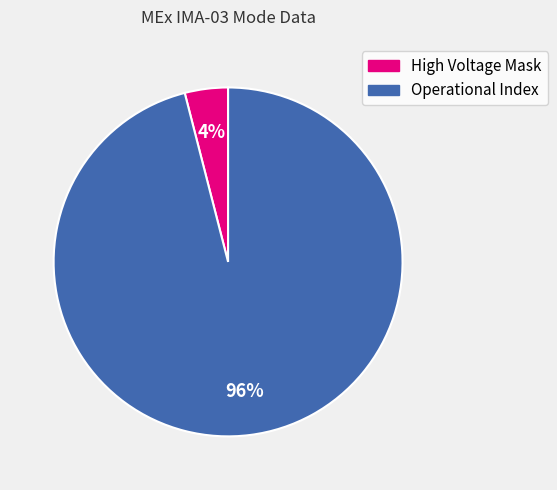

Is High Voltage Mask the majority of the pie?

No